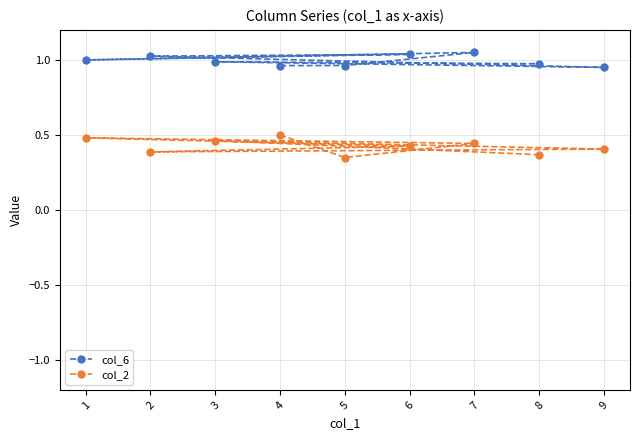

True or false: col_6 has more than 1 points higher than both neighbors.

True